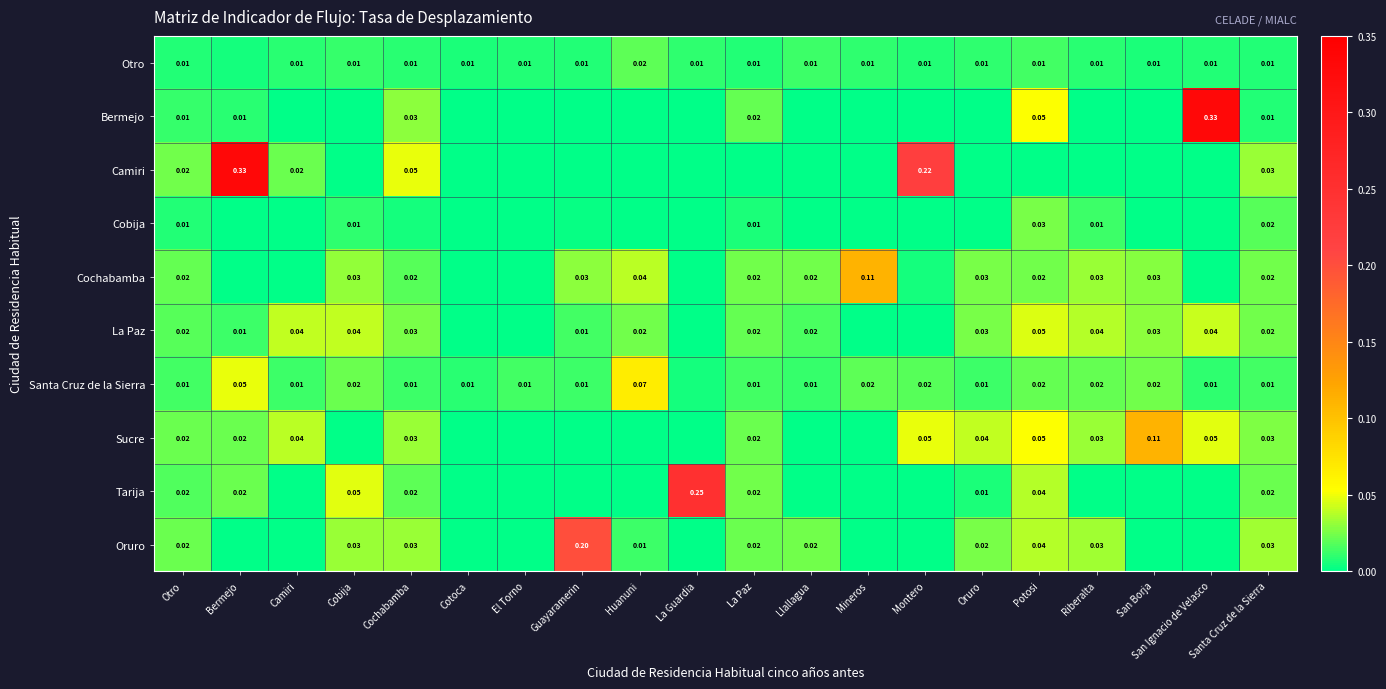

Is the value of Santa Cruz de la Sierra at Mineros greater than the value of Otro at La Paz?

Yes